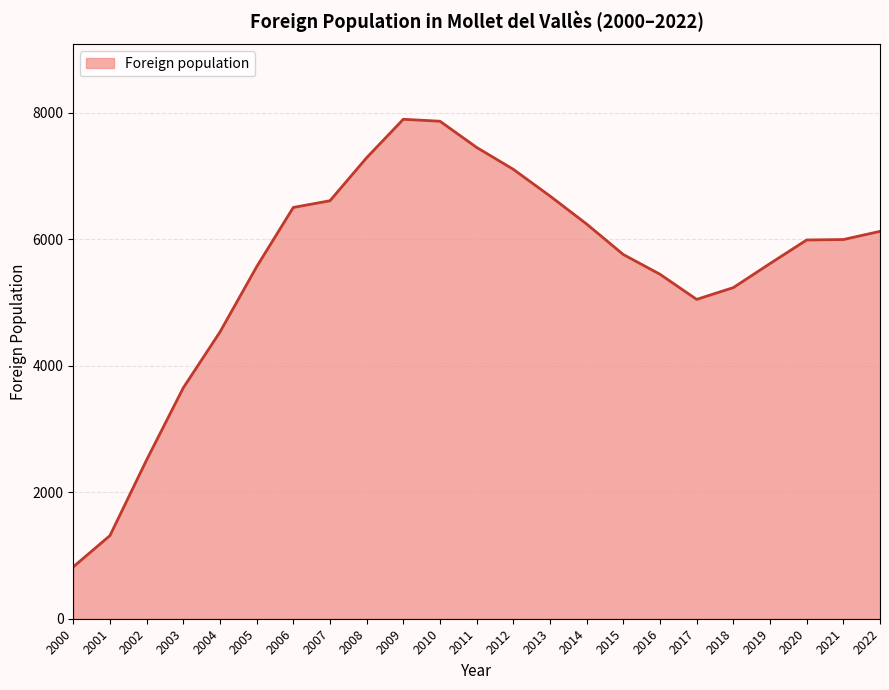

What is the sum of the values at 2001 and 2008?

8601